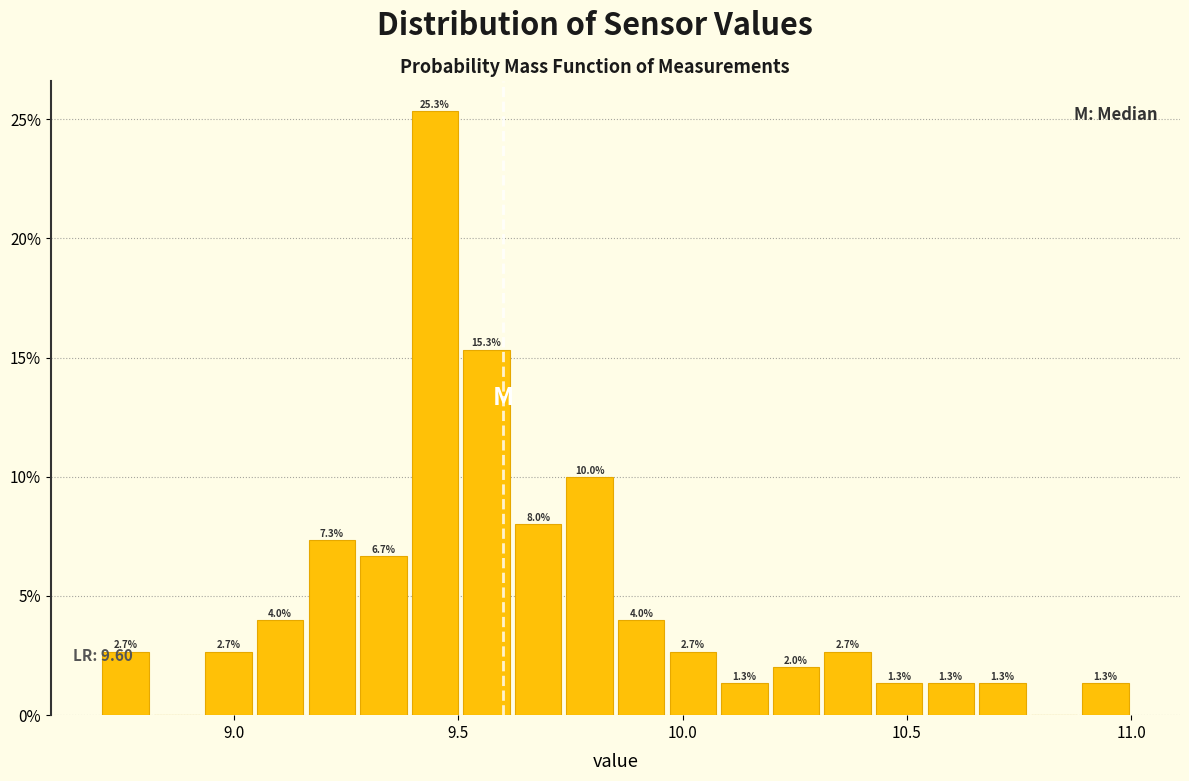

Around what value on the x-axis is the tallest bar? Give the approximate position of its centre, as read against the axis.

9.45